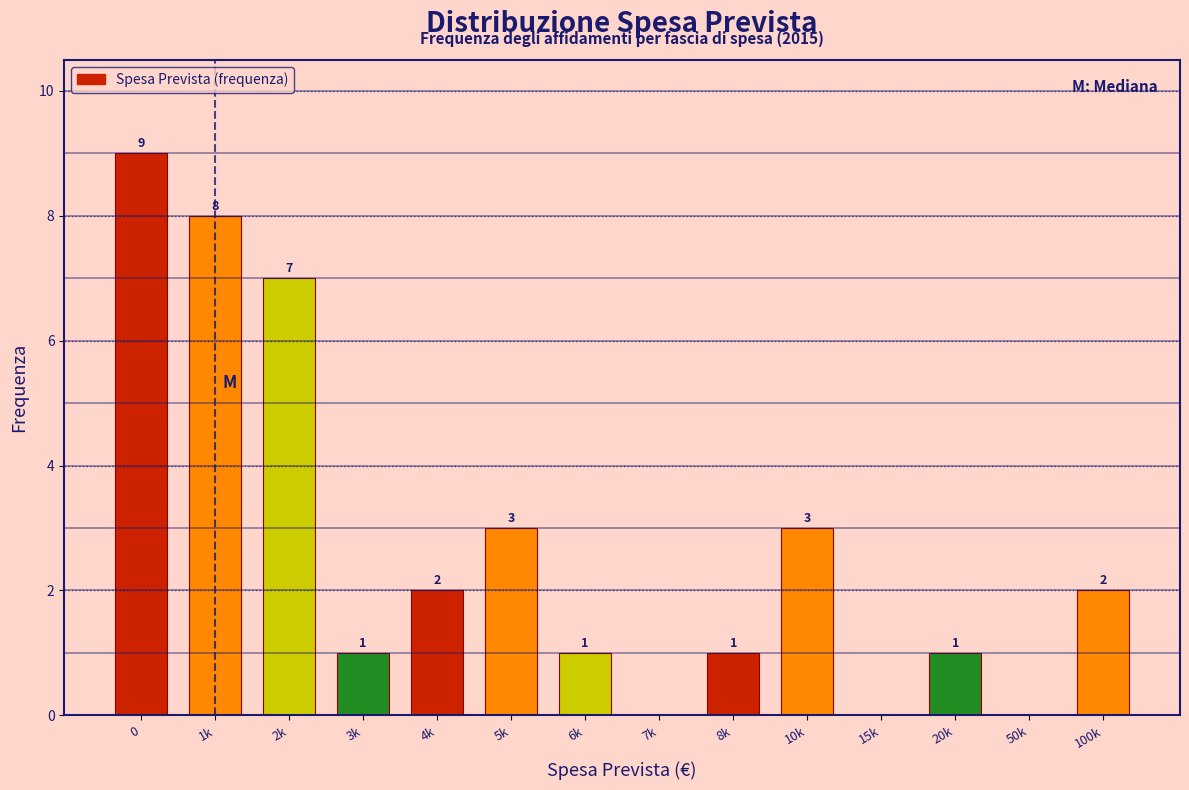

Reading left to right, what are all the values shown in this chart?

0=9	1k=8	2k=7	3k=1	4k=2	5k=3	6k=1	7k=0	8k=1	10k=3	15k=0	20k=1	50k=0	100k=2